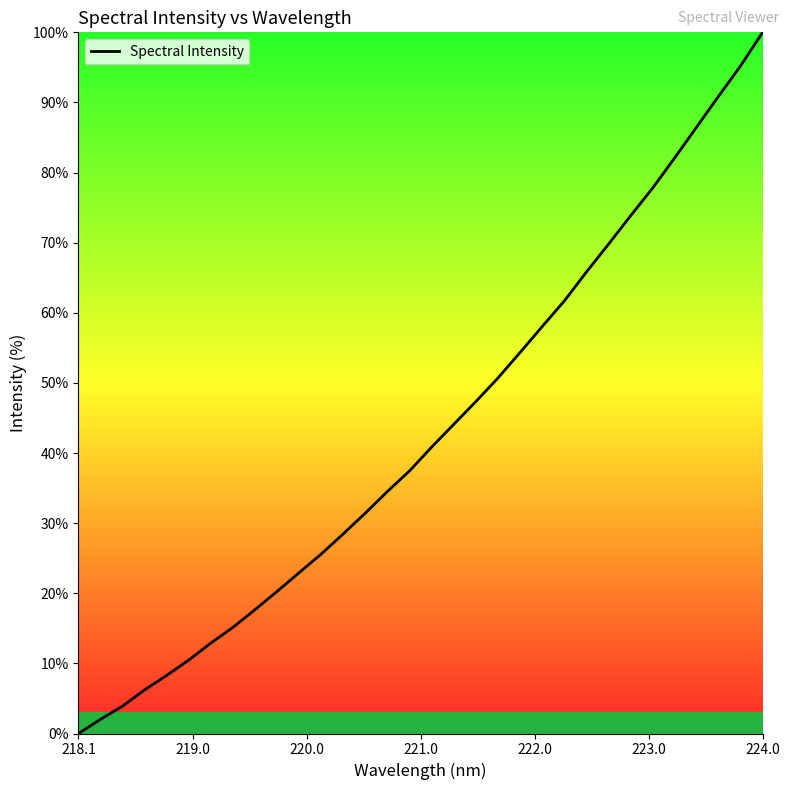

What is the greatest value displayed?

100.0